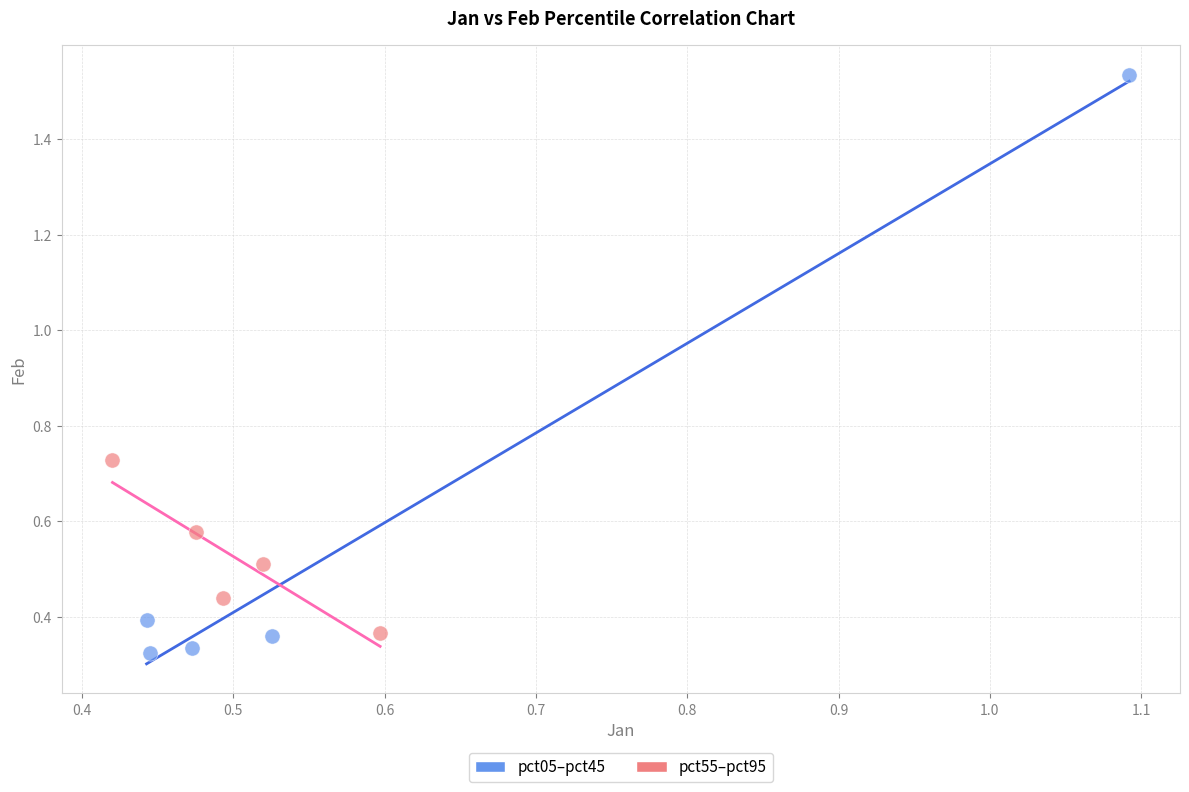

Which series has the largest Y range (max minus min)?

pct05–pct45